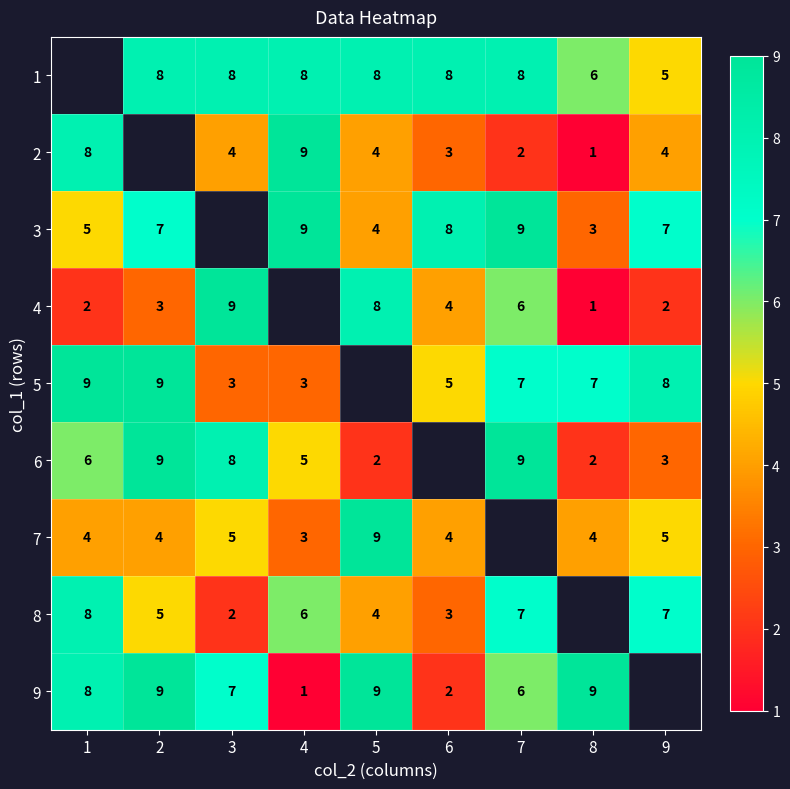

Is it true that 8 equals 5 at 2?

True